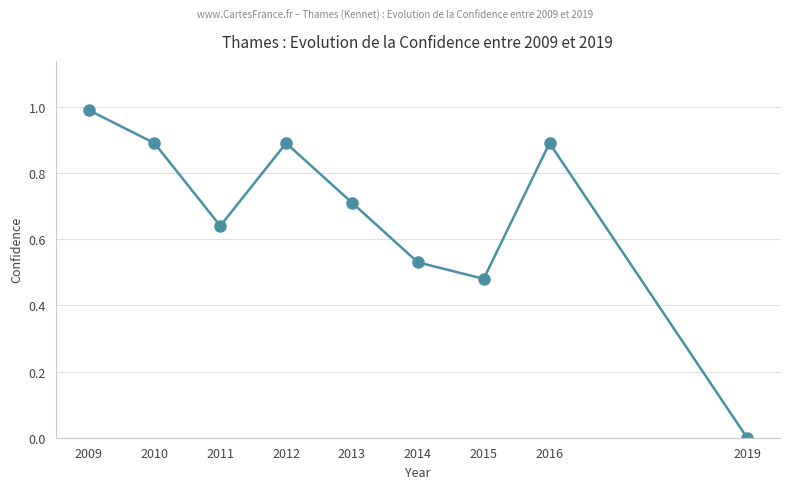

How many lines are shown in the chart?

1